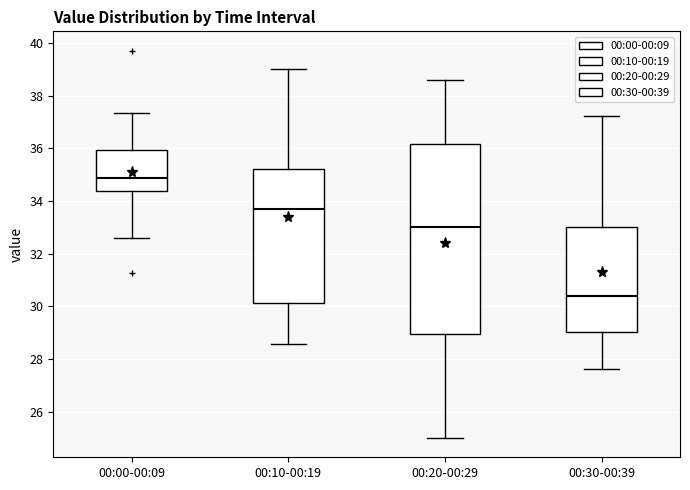

Which box has the lowest median line?

00:30-00:39